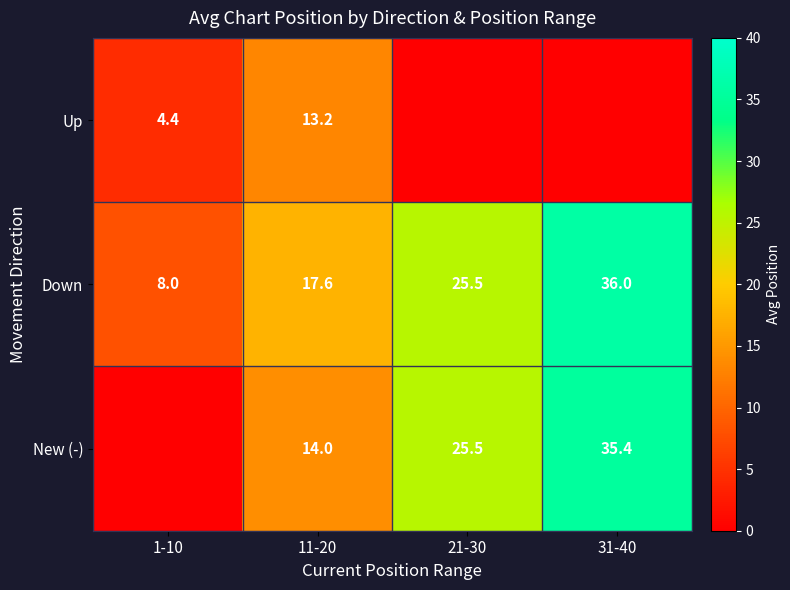

How many distinct data groups are displayed?

3